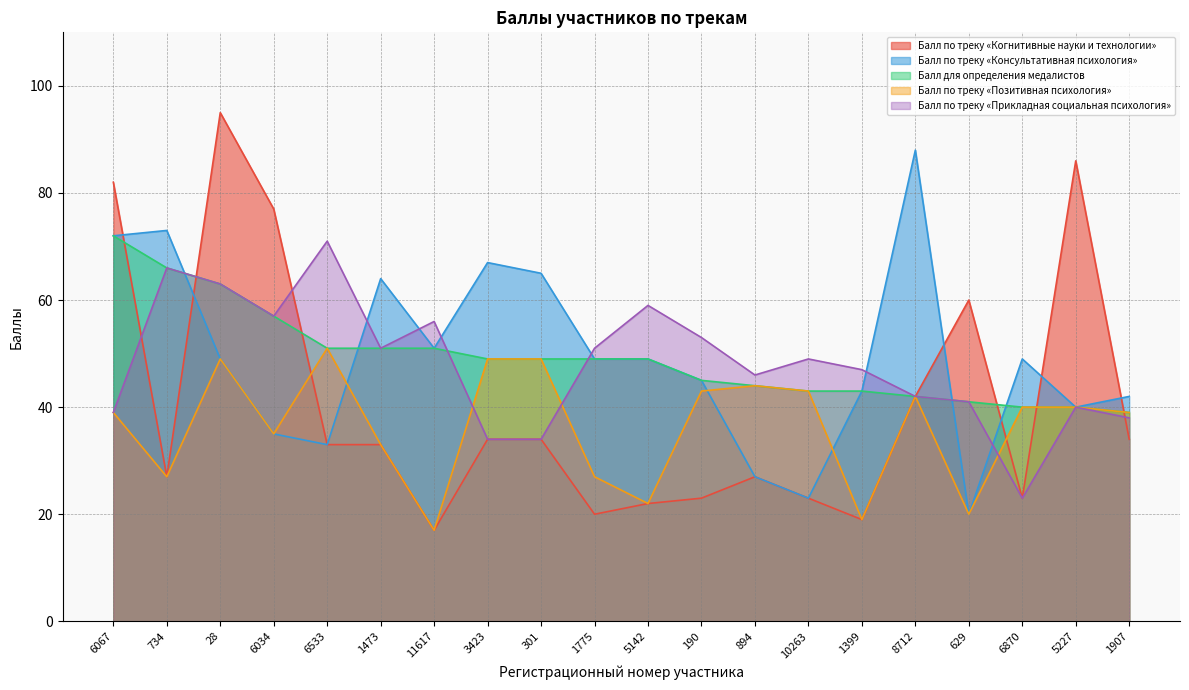

At how many categories does at least one series exceed 67?

7